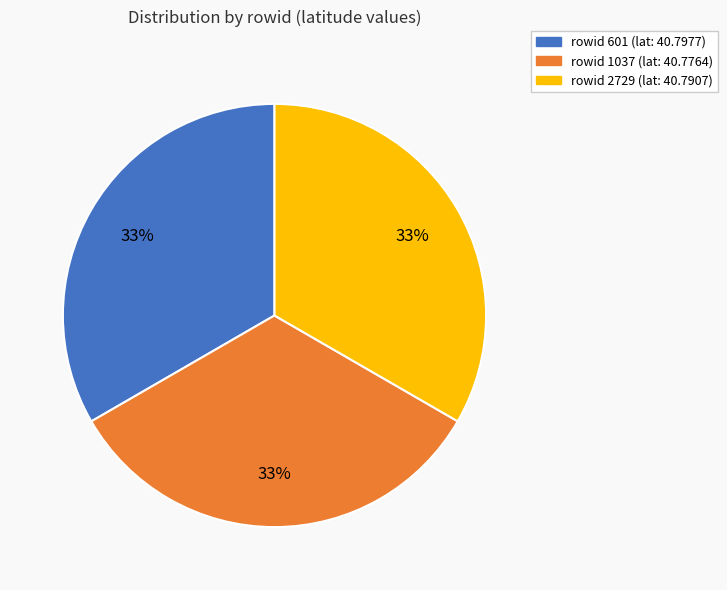

To the nearest percent, what is the average slice percentage?

33%